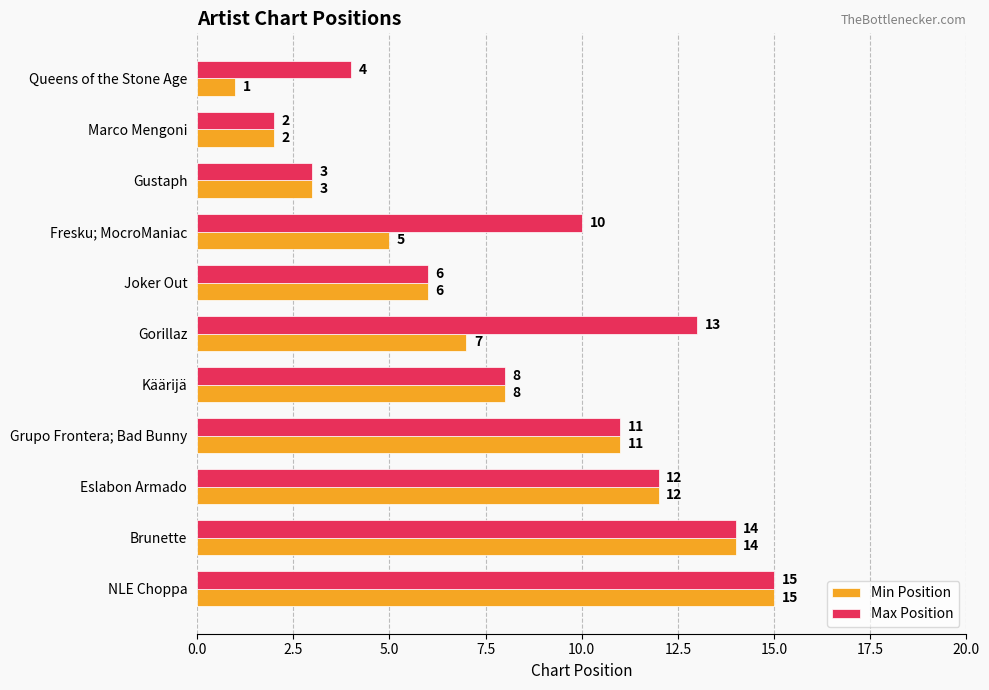

Which series has the widest spread of values?

Min Position